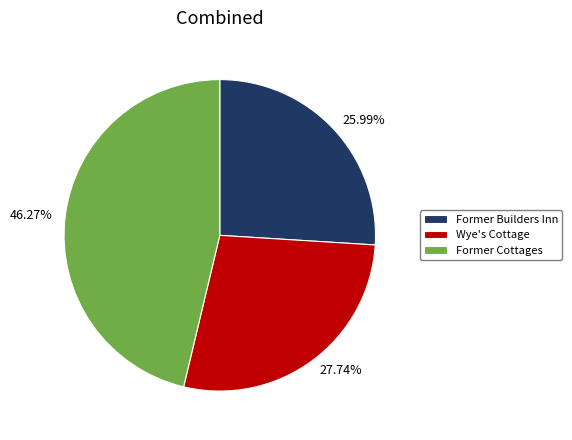

Is it true that Wye's Cottage is 28% of the pie?

True